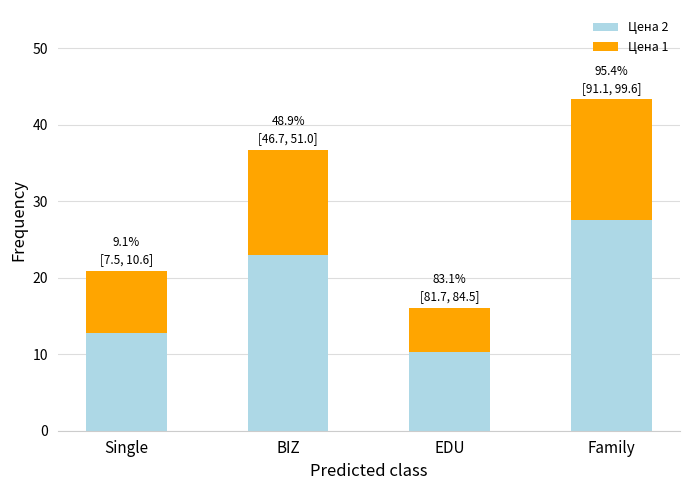

At which label does Цена 2 reach its peak?

Family